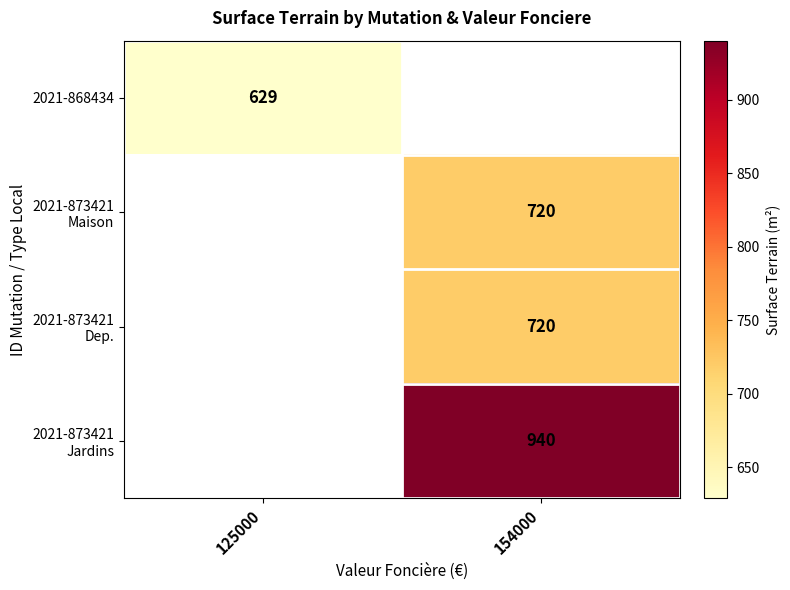

The value of 2021-868434 at 125000 is 876.8. True or false?

False